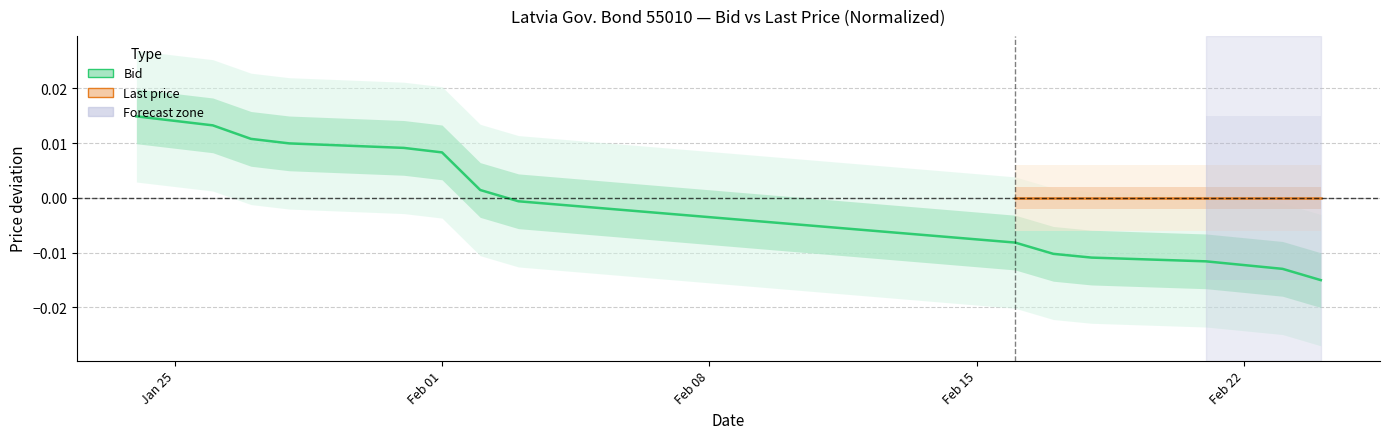

What position from the right is 2022-01-26?

14